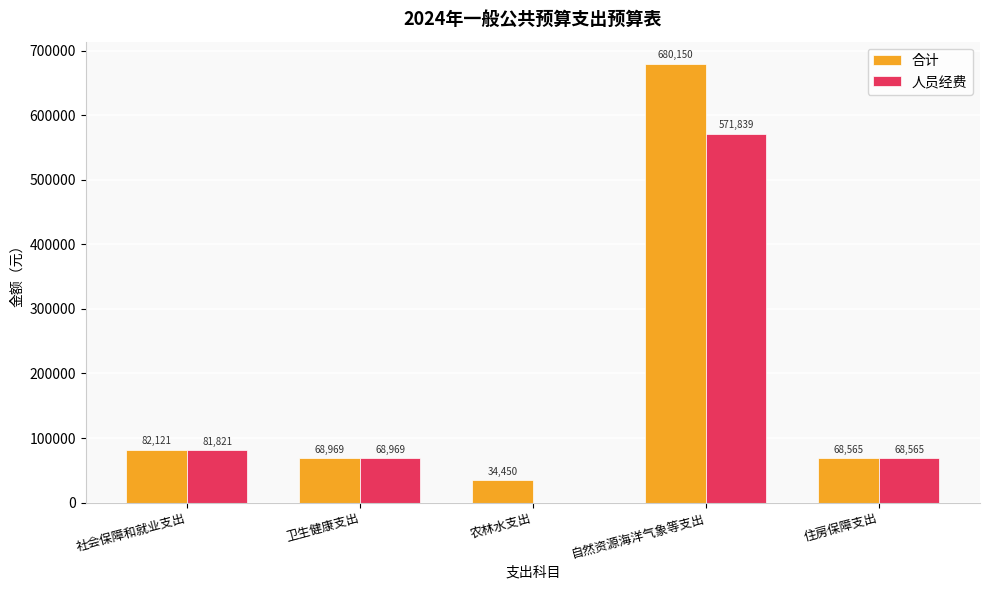

At which category is the sum across all series the highest?

自然资源海洋气象等支出